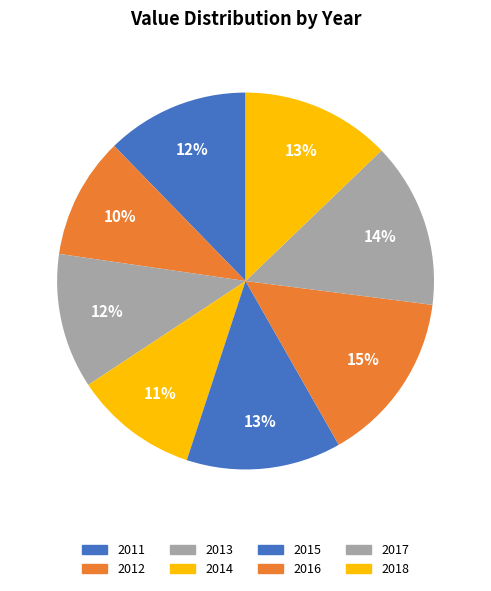

How many slices are in this pie chart?

8